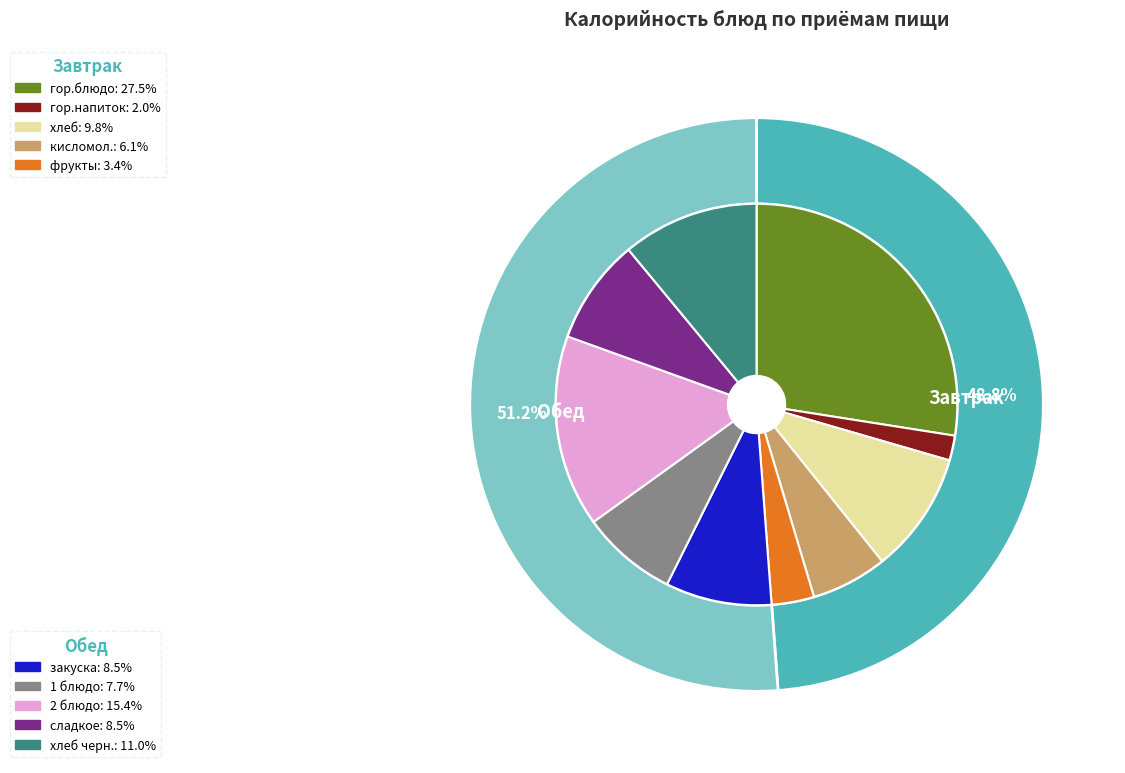

Count the number of slices in the pie.

10